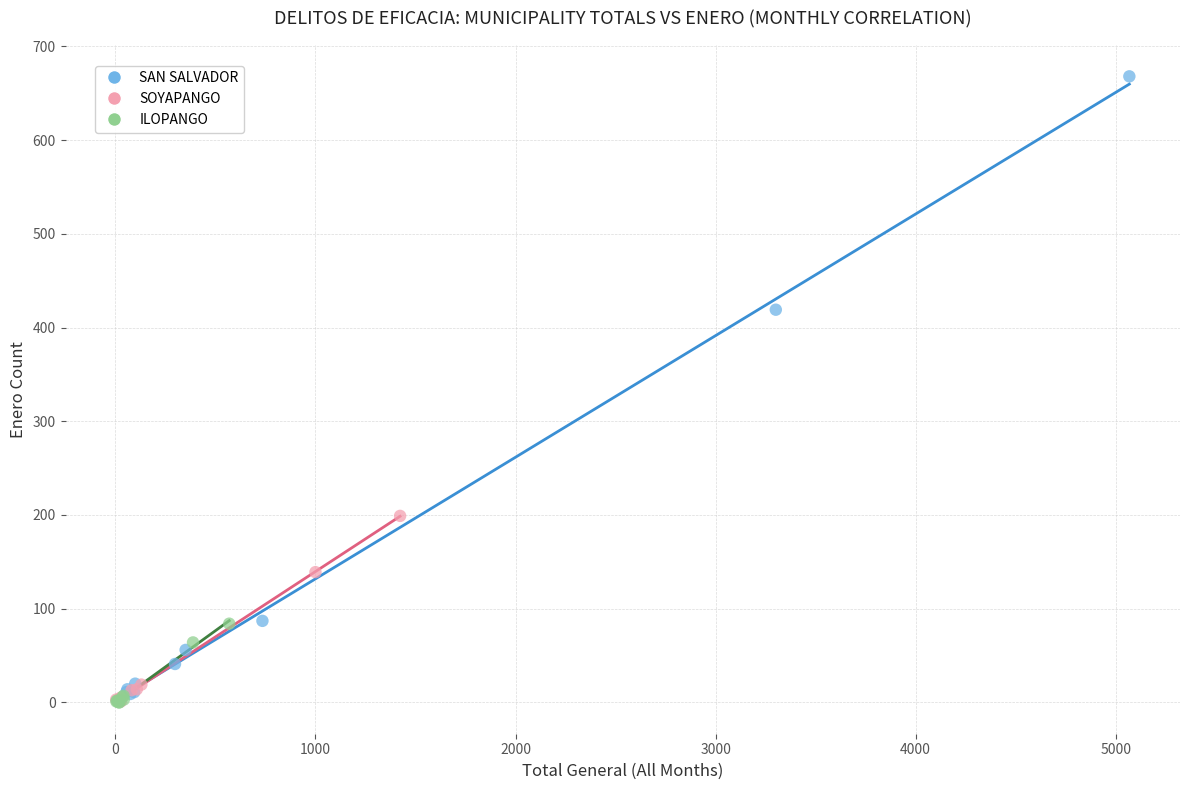

Which series reaches the maximum Y coordinate?

SAN SALVADOR